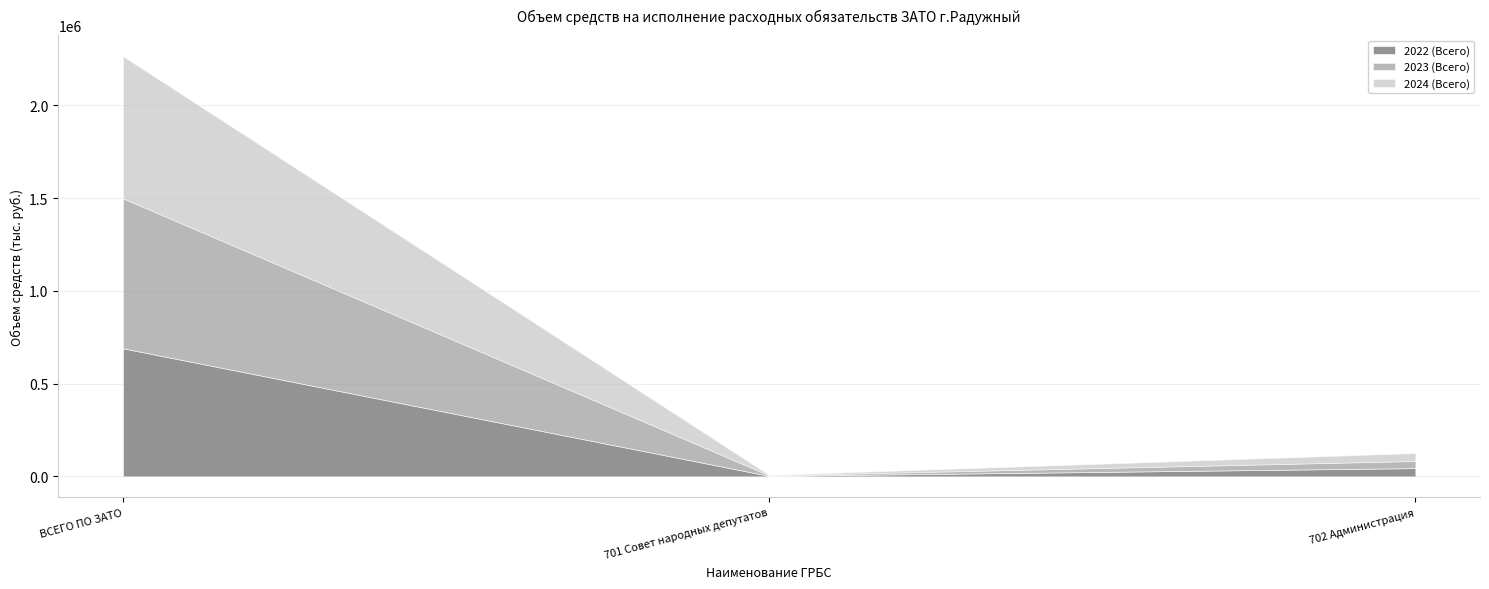

Which label corresponds to the smallest value in the chart?

701 Совет народных депутатов